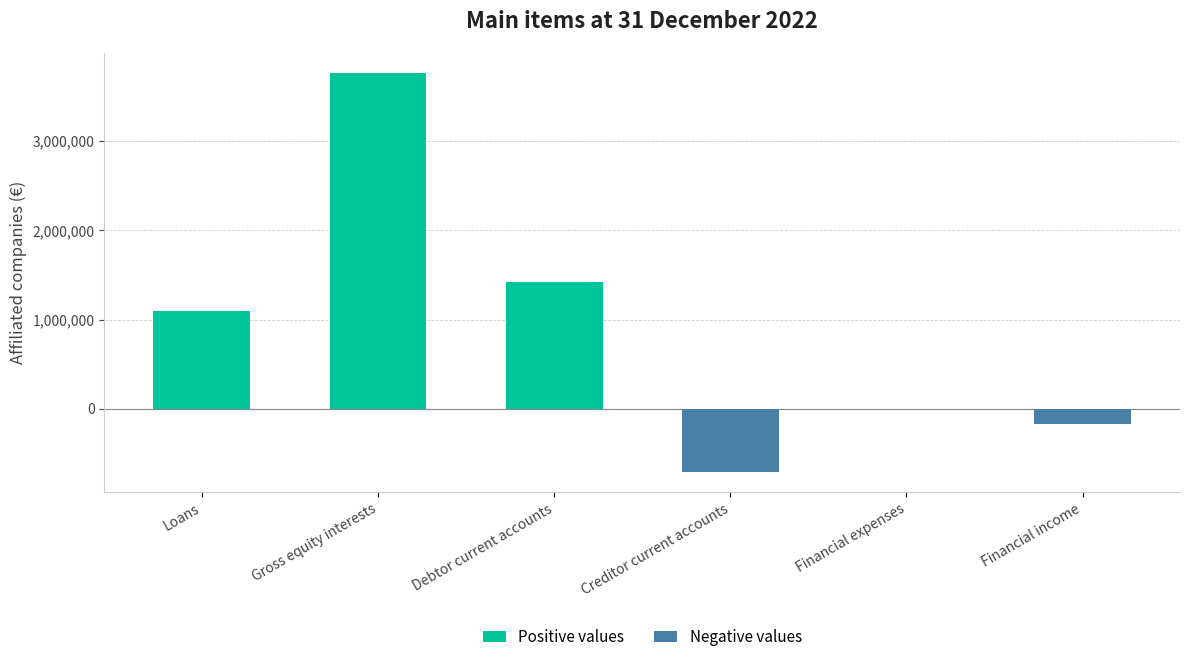

What are all the series names shown in the legend?

Positive values, Negative values